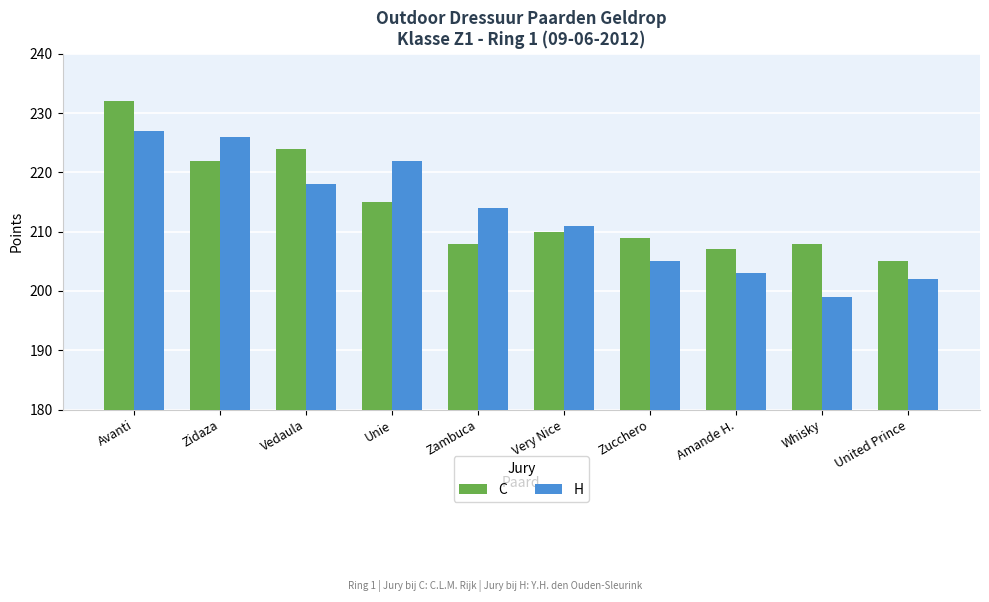

Count the number of categories in the chart.

10